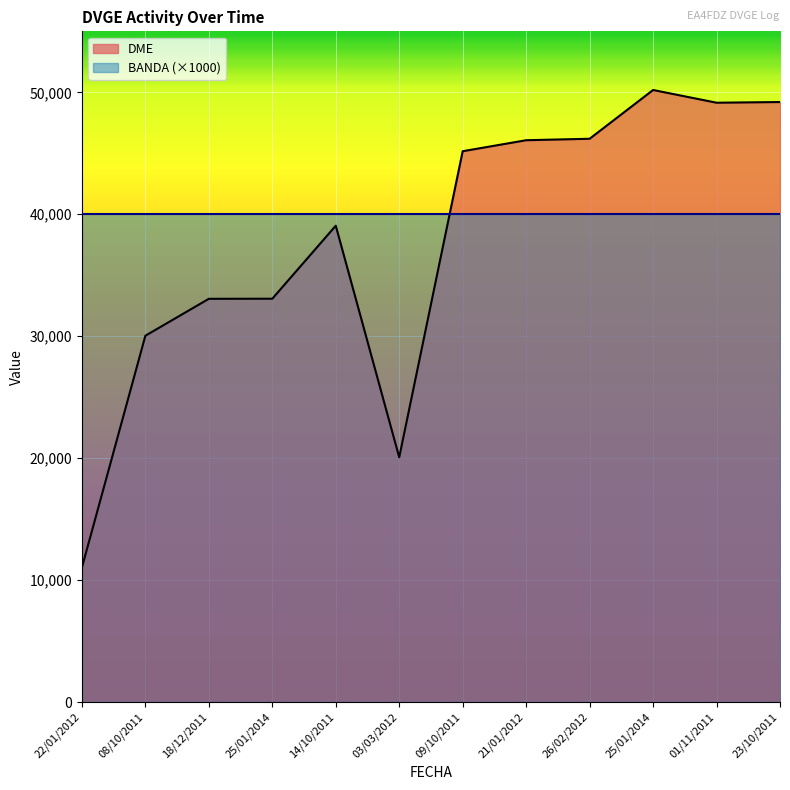

How many points are higher than both their immediate neighbors (excluding endpoints)?

2